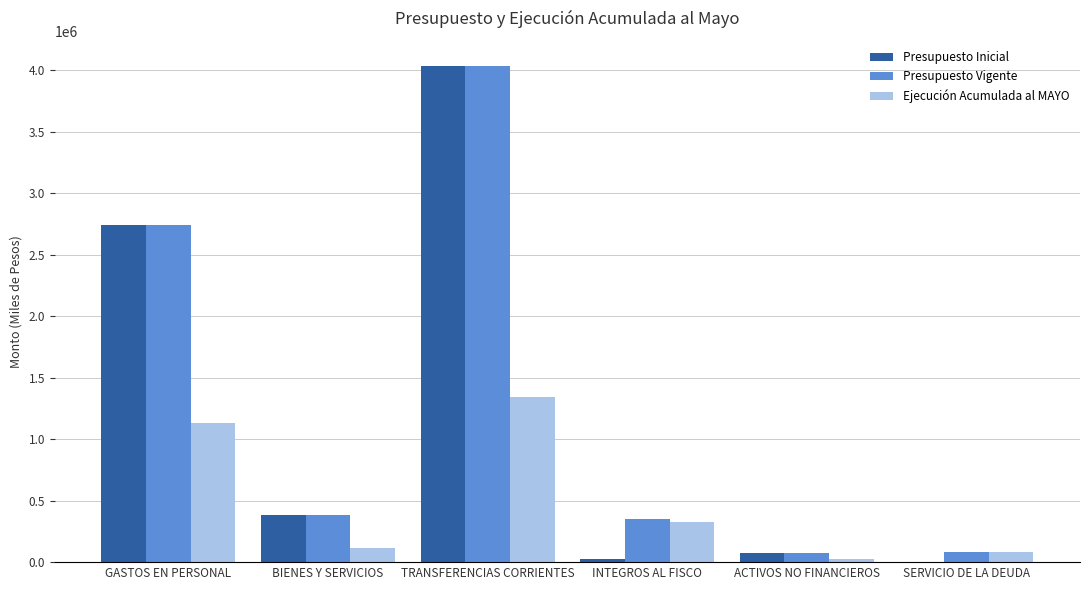

Where is Presupuesto Vigente nearest to the value 2056151?

GASTOS EN PERSONAL